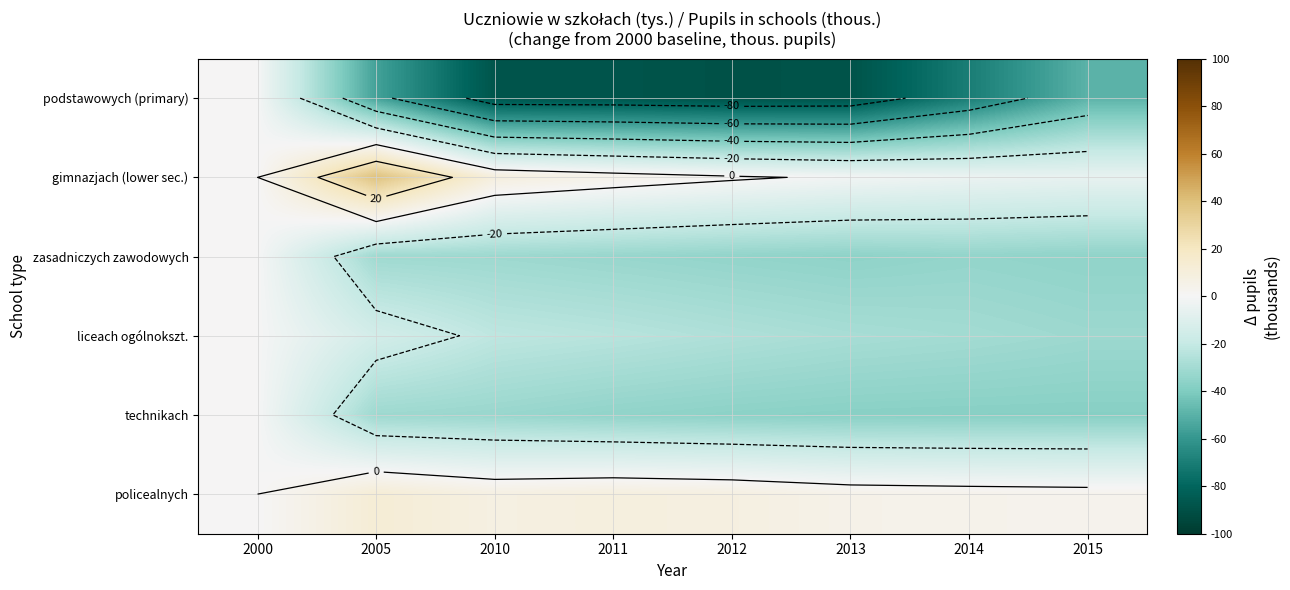

At how many categories does at least one series exceed -4?

8